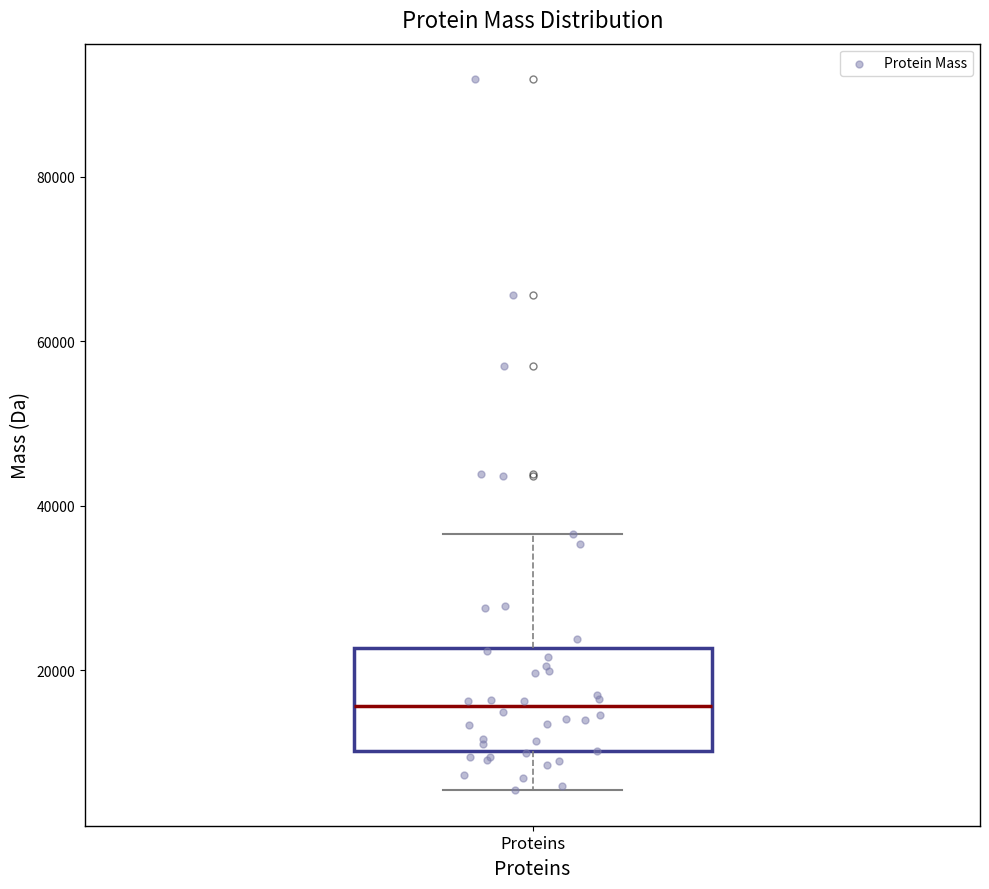

Read this box plot against the y-axis: the position of the median line, the range covered by the box, and the ends of both whiskers. The values are not printed on the chart, so give them approximately, as read against the axis.

median 16000, box 10000 to 22000, whiskers 6000 to 36000